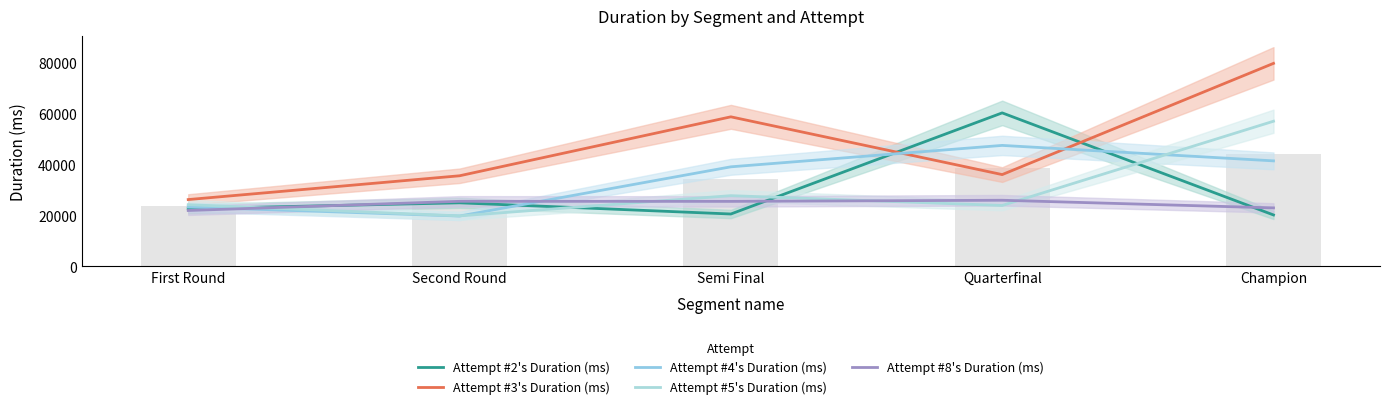

Which series changed the most between Second Round and Champion?

Attempt #3's Duration (ms)